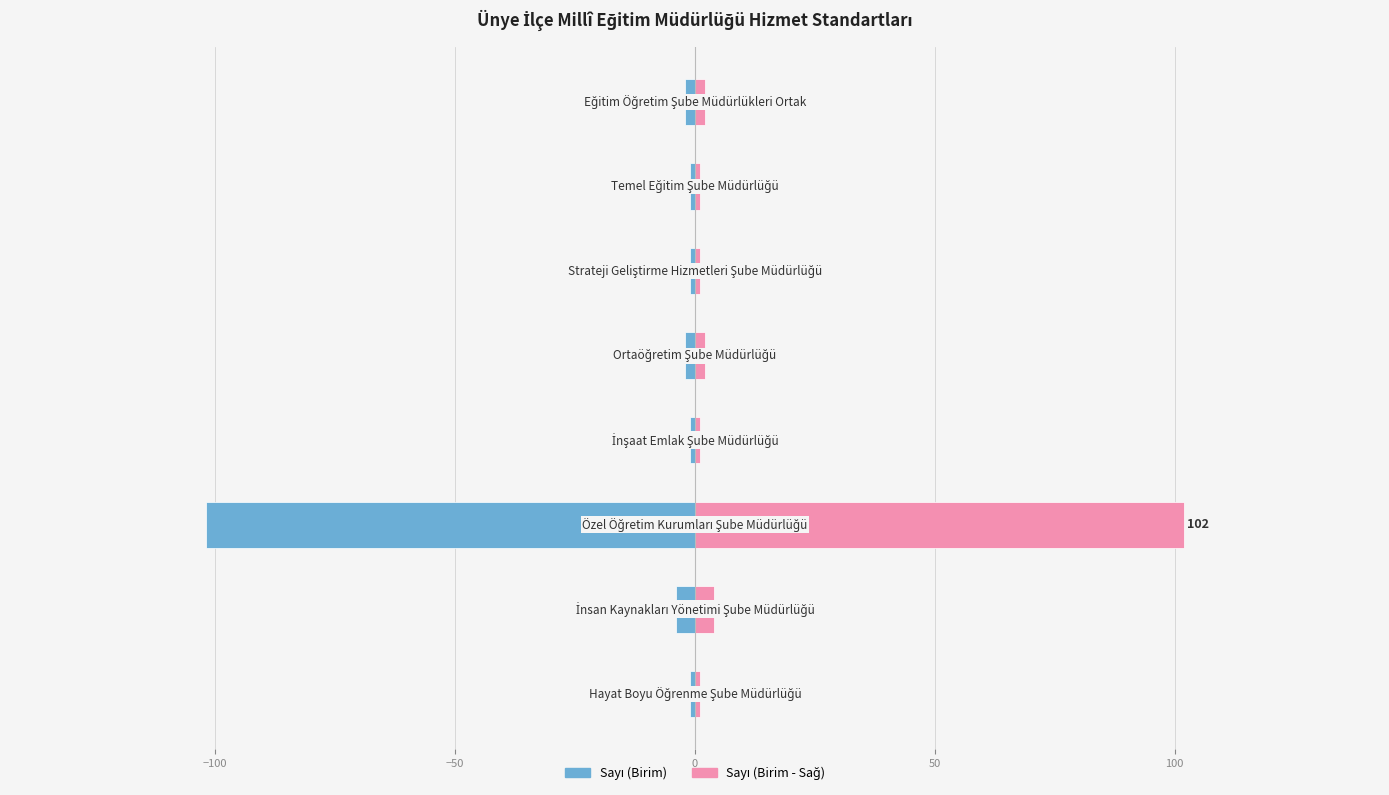

Is it true that Sayı (Sağ) equals 2 at 50?

True